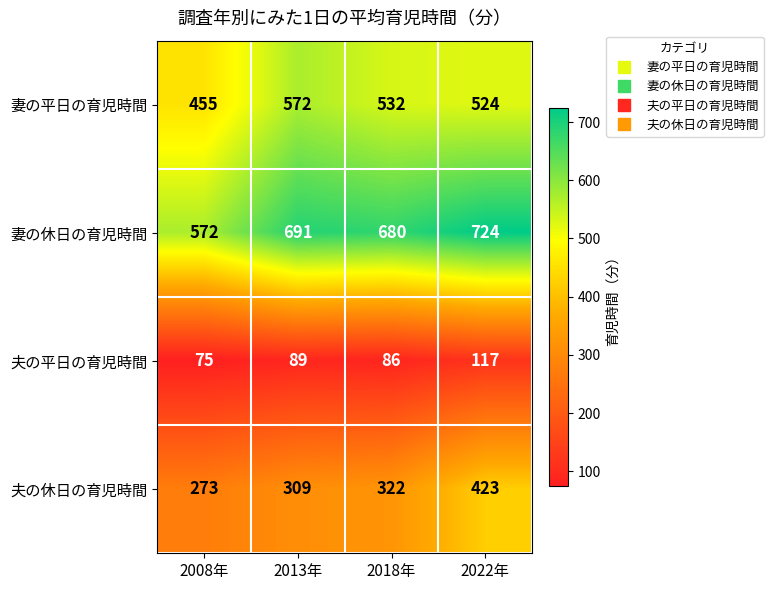

The value of 夫の休日の育児時間 at 2013年 is 309. True or false?

True